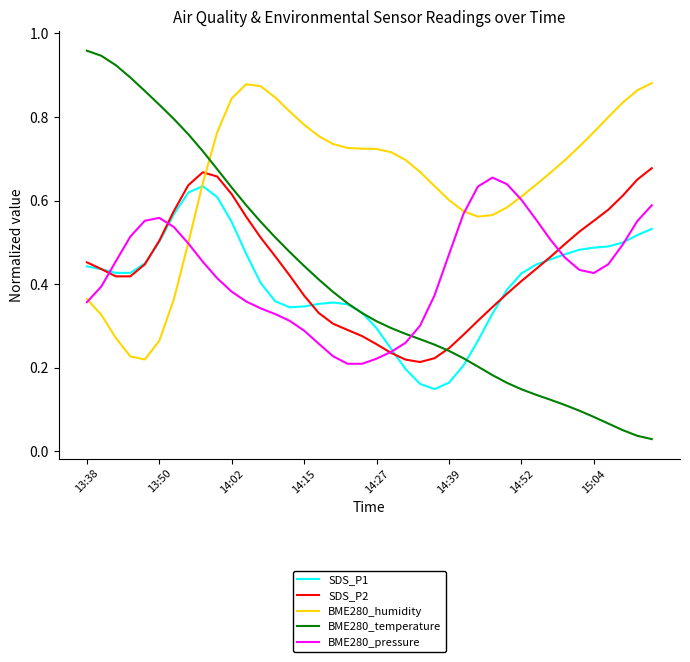

True or false: SDS_P2 and BME280_humidity intersect in this chart.

True